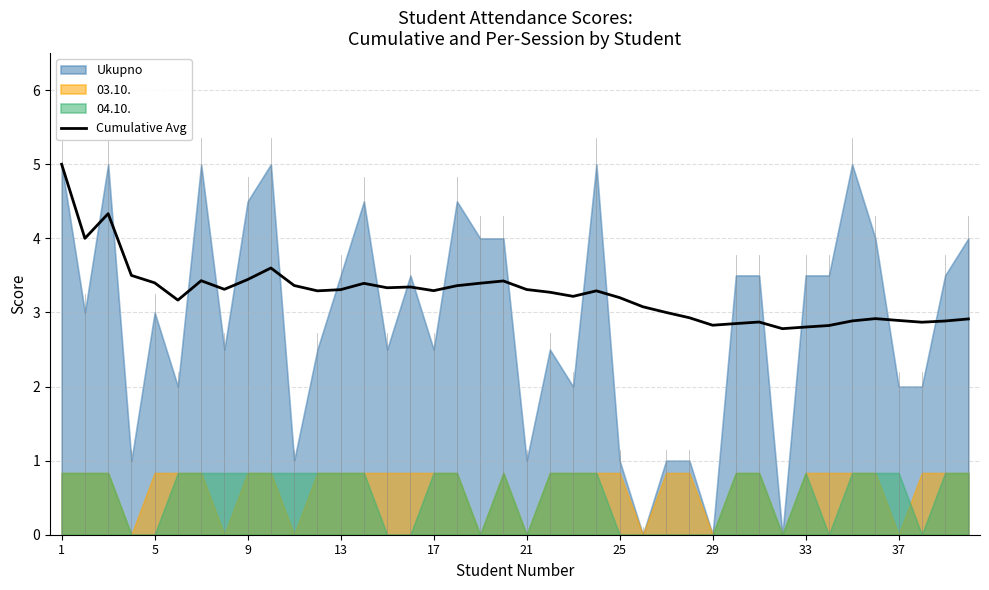

The chart shows a value of 1.4 at 31. True or false?

False